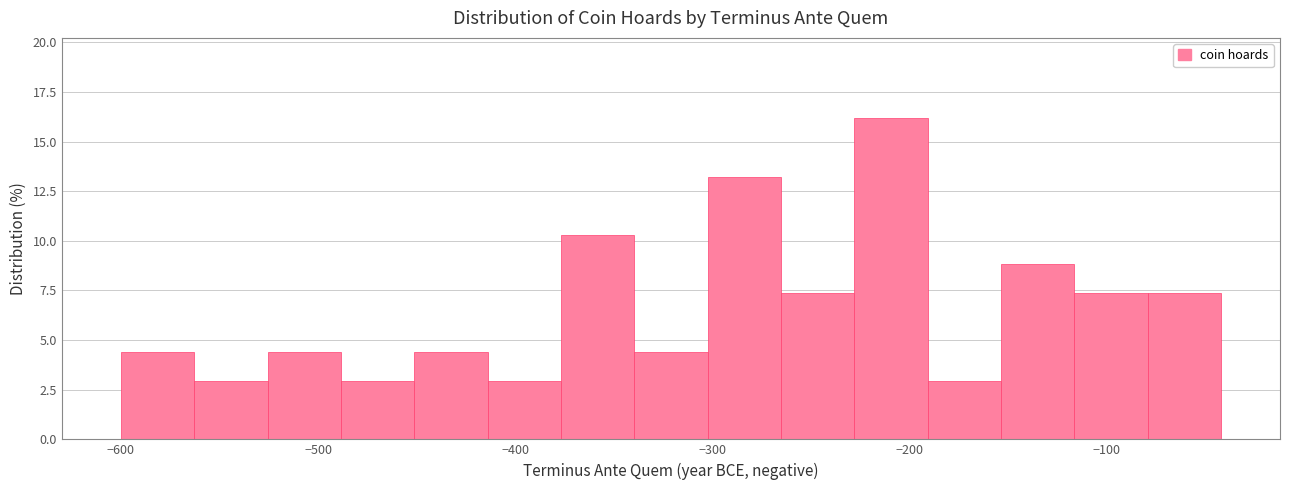

Around what value on the x-axis is the tallest bar? Give the approximate position of its centre, as read against the axis.

-210